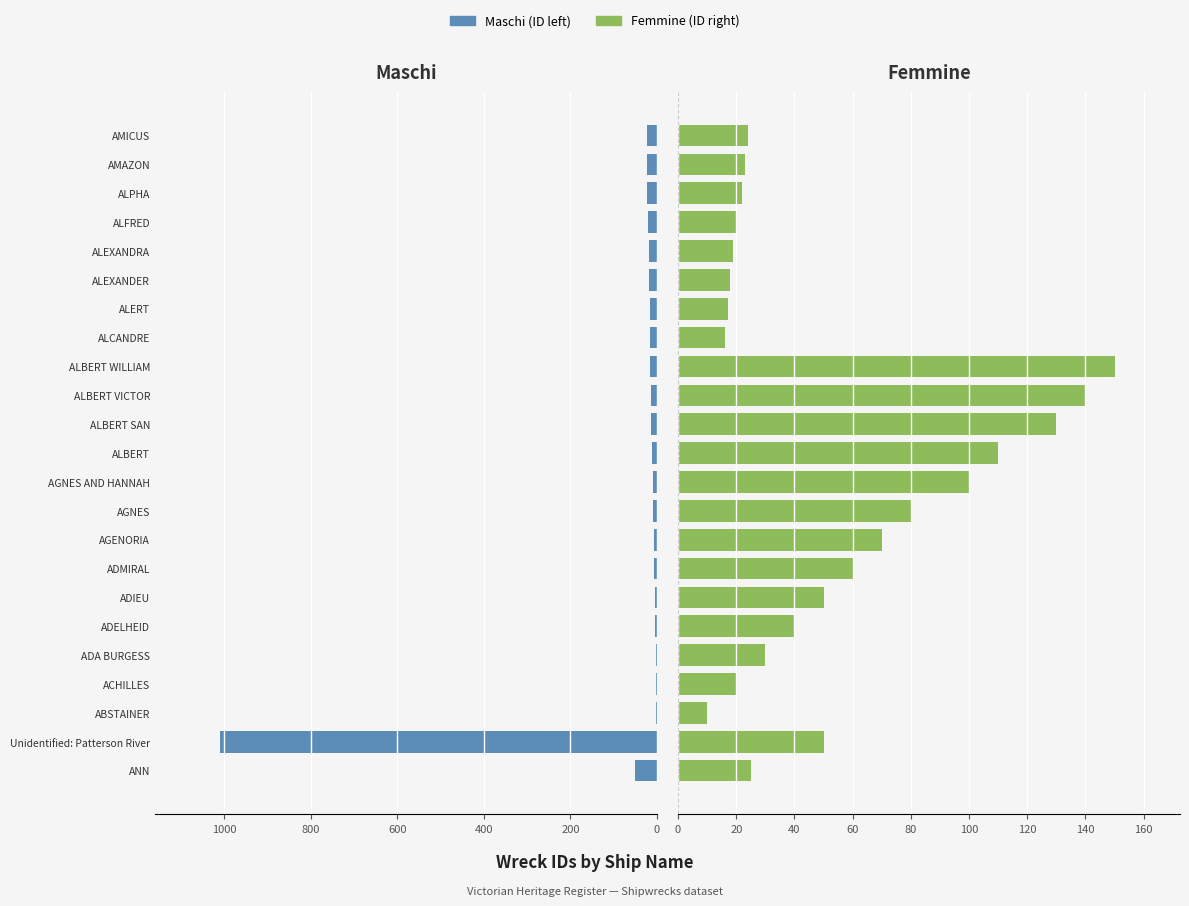

How many groups of bars are there?

23